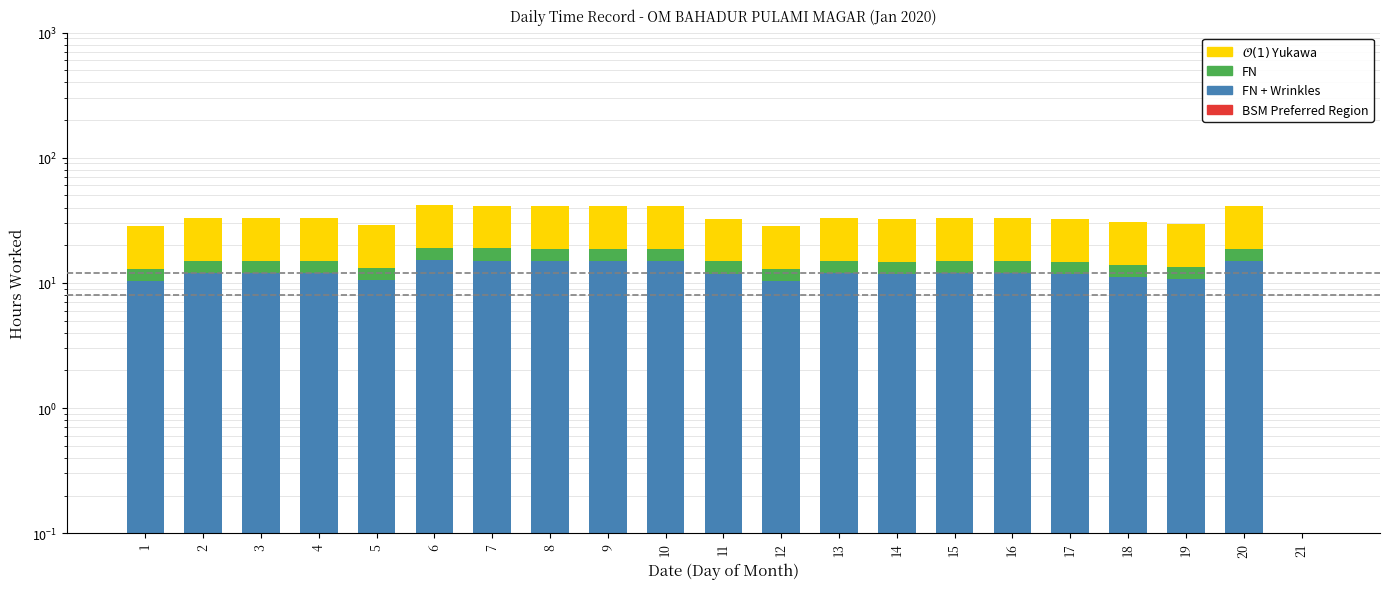

Reading left to right, list all the values displayed in this chart.

FN + Wrinkles: 1=10.3	2=11.9	3=11.9	4=11.9	5=10.6	6=15.2	7=15.1	8=15.0	9=14.9	10=14.9	11=11.9	12=10.4	13=12.0	14=11.8	15=12.0	16=12.0	17=11.8	18=11.2	19=10.7	20=14.8	21=0.0
FN: 1=2.6	2=3.0	3=3.0	4=3.0	5=2.7	6=3.8	7=3.8	8=3.7	9=3.7	10=3.7	11=3.0	12=2.6	13=3.0	14=3.0	15=3.0	16=3.0	17=3.0	18=2.8	19=2.7	20=3.7	21=0.0
$\mathcal{O}(1)$ Yukawa: 1=15.5	2=17.8	3=17.9	4=17.9	5=15.9	6=22.8	7=22.6	8=22.5	9=22.4	10=22.4	11=17.8	12=15.6	13=18.0	14=17.8	15=17.9	16=18.0	17=17.7	18=16.8	19=16.1	20=22.2	21=0.0